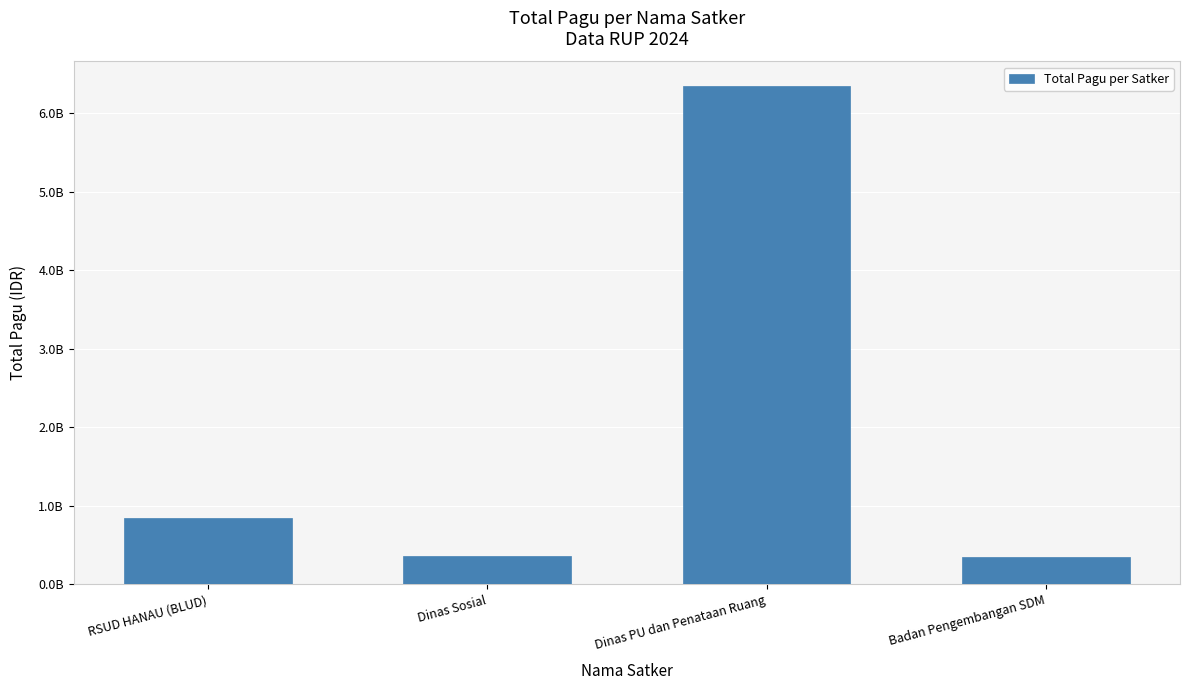

Where does the data first go above 846300000?

Dinas PU dan Penataan Ruang